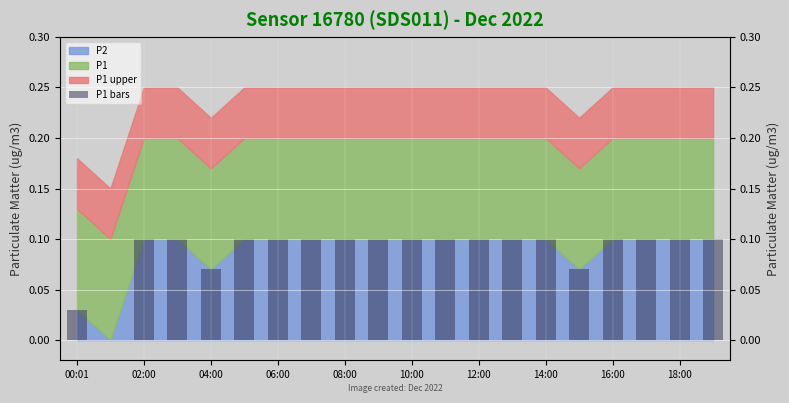

What is the sum of the values at 12:00 and 06:00?

0.2